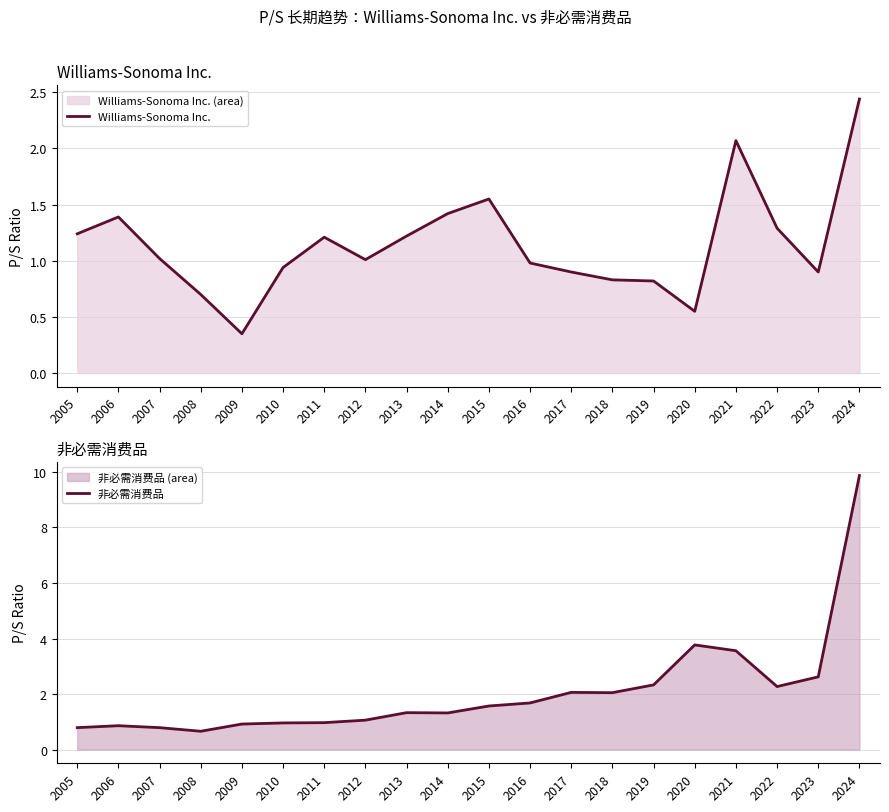

At which category does 非必需消费品 reach its first local valley?

2008